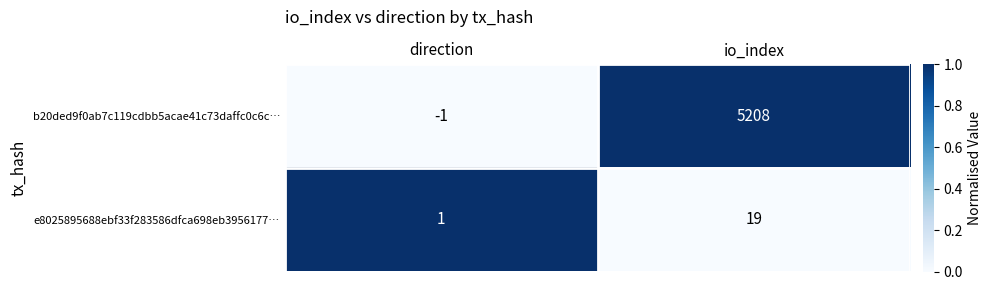

What is the approximate value of e8025895688ebf33f283586dfca698eb3956177… at io_index?

19